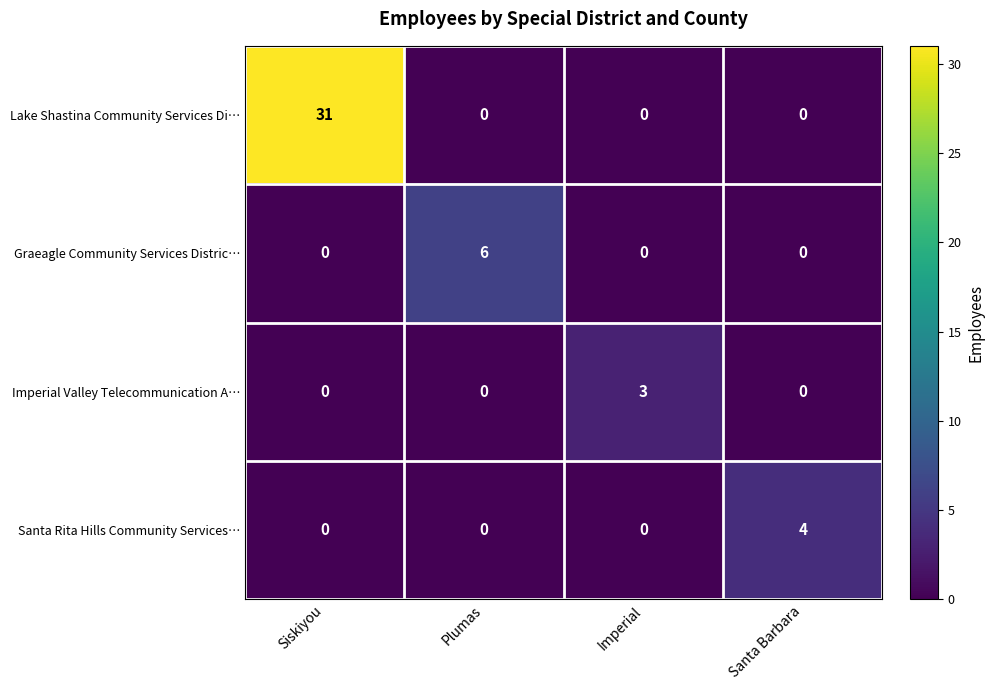

Rank the series by their maximum value, from highest to lowest.

Lake Shastina Community Services Di…, Graeagle Community Services Distric…, Santa Rita Hills Community Services…, Imperial Valley Telecommunication A…